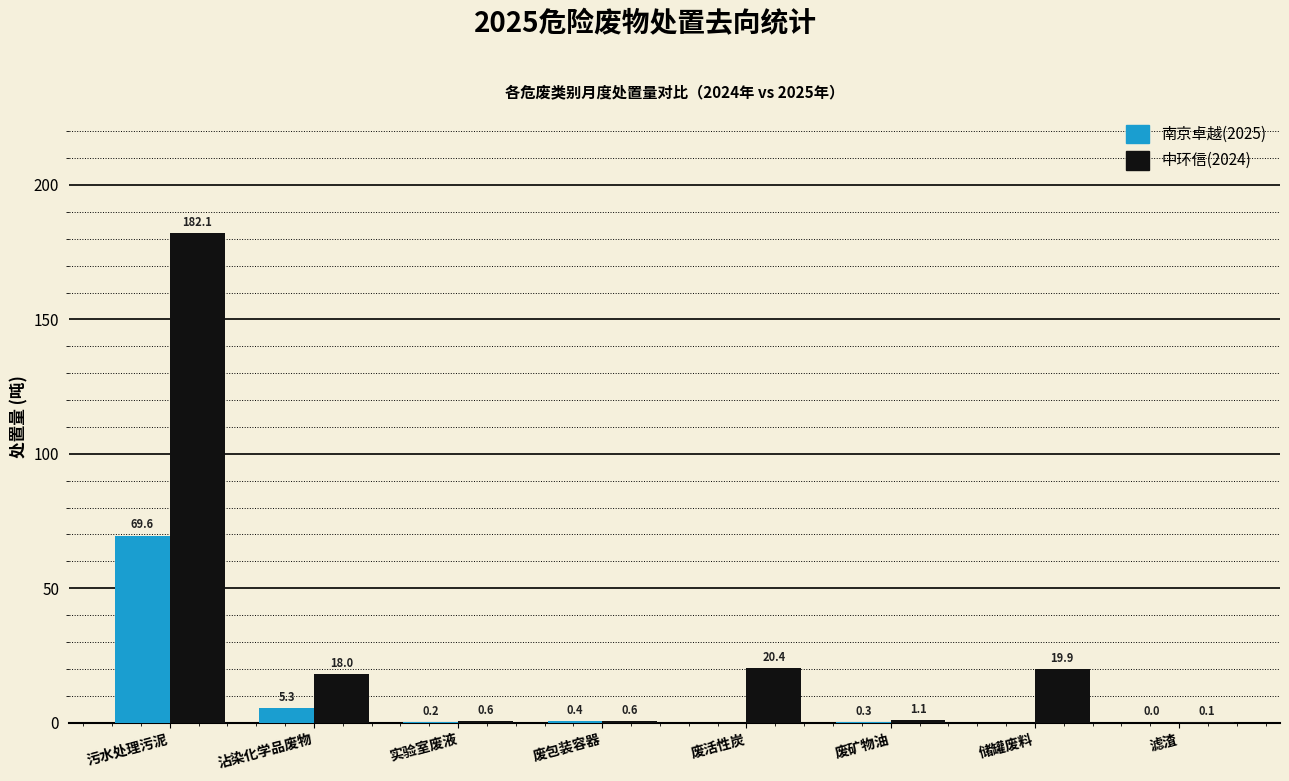

Read the 中环信(2024) value at 废矿物油.

1.1